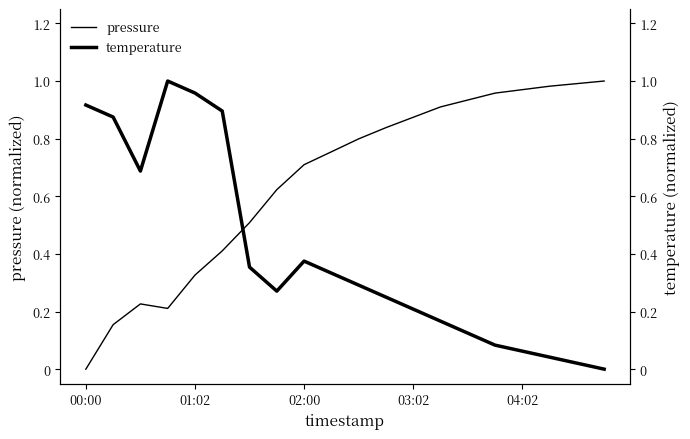

The value of pressure at 04:02 is 1.5. True or false?

False